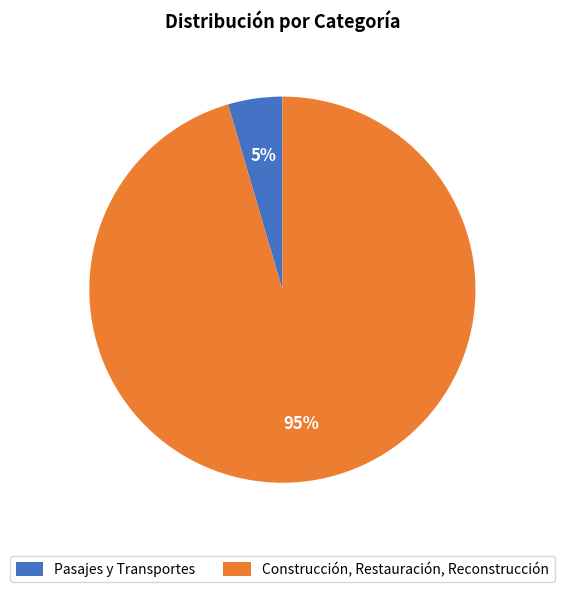

To the nearest percent, what is the combined percentage of Pasajes y Transportes and Construcción, Restauración, Reconstrucción?

100%